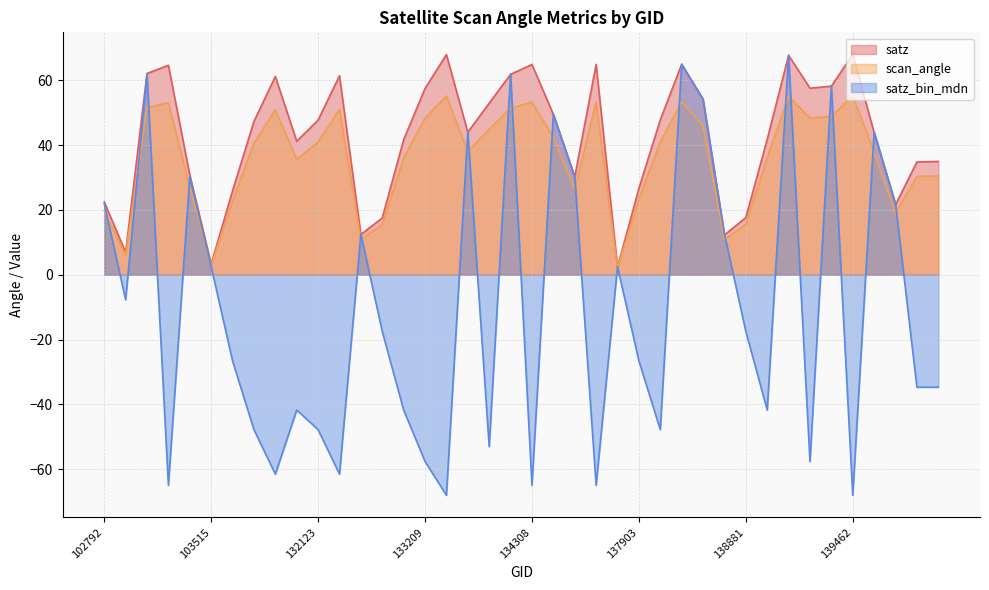

After their last crossing, which series has the higher values: satz_bin_mdn or satz?

satz